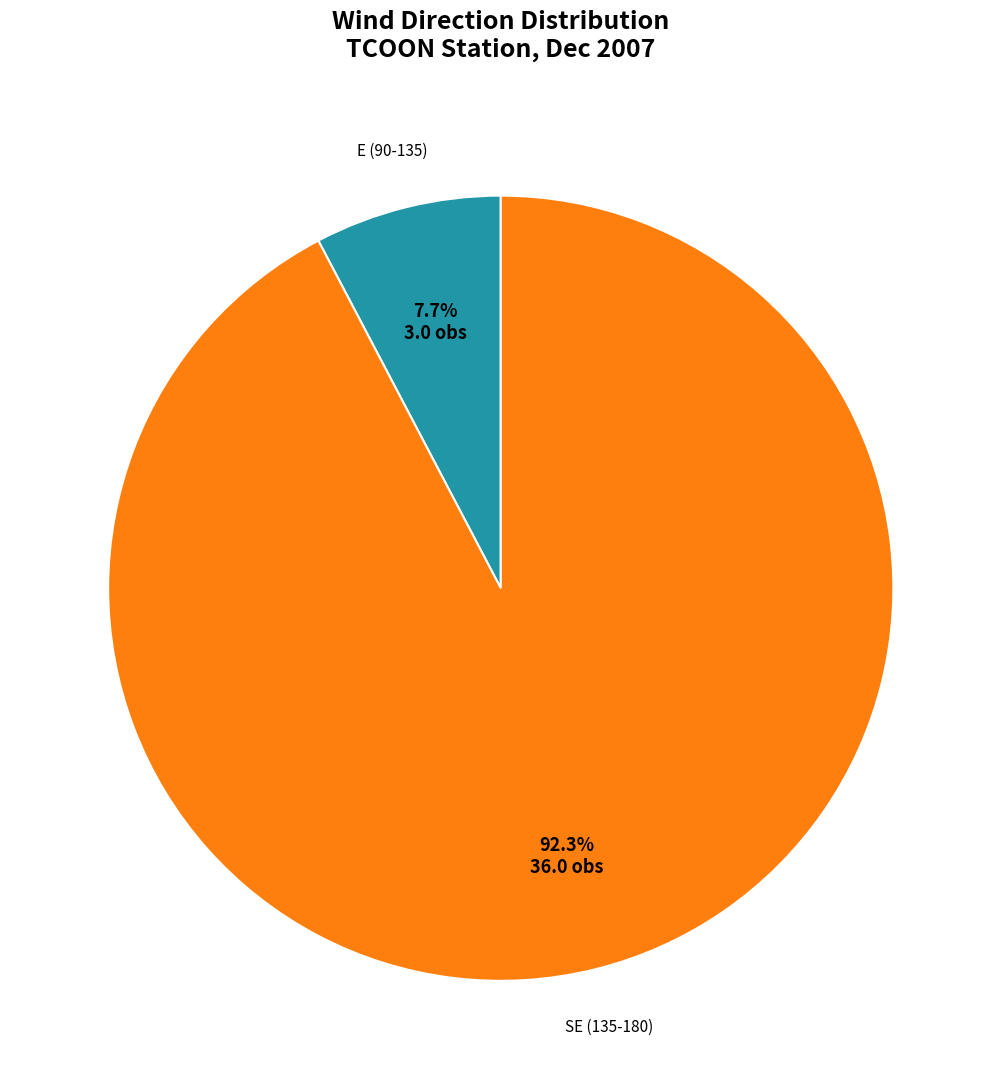

Between E (90-135) and SE (135-180), which is larger?

SE (135-180)